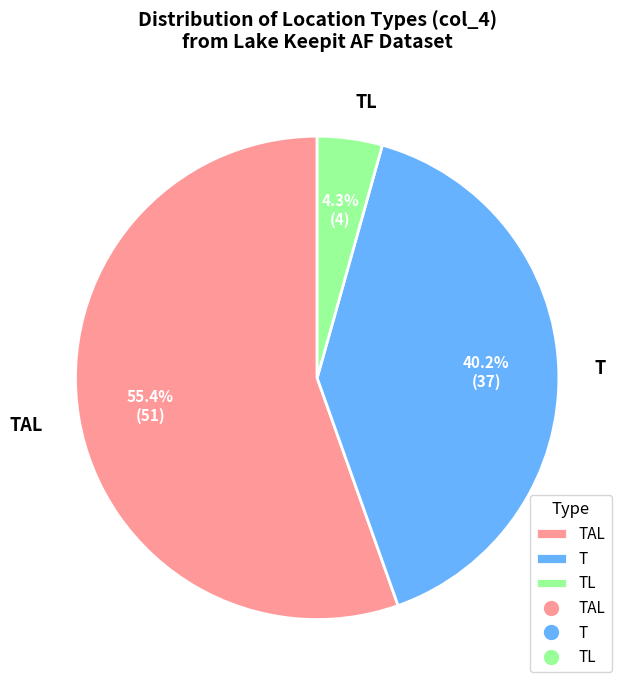

What percentage is the T slice, to the nearest percent?

40%